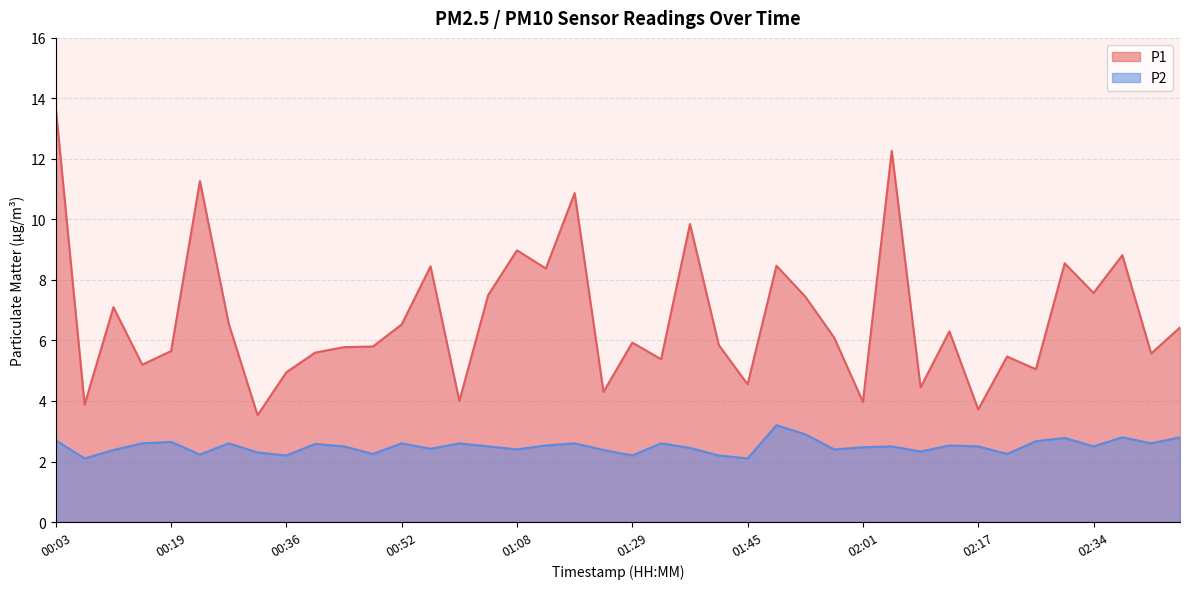

How many values in the P1 series exceed 6?

20